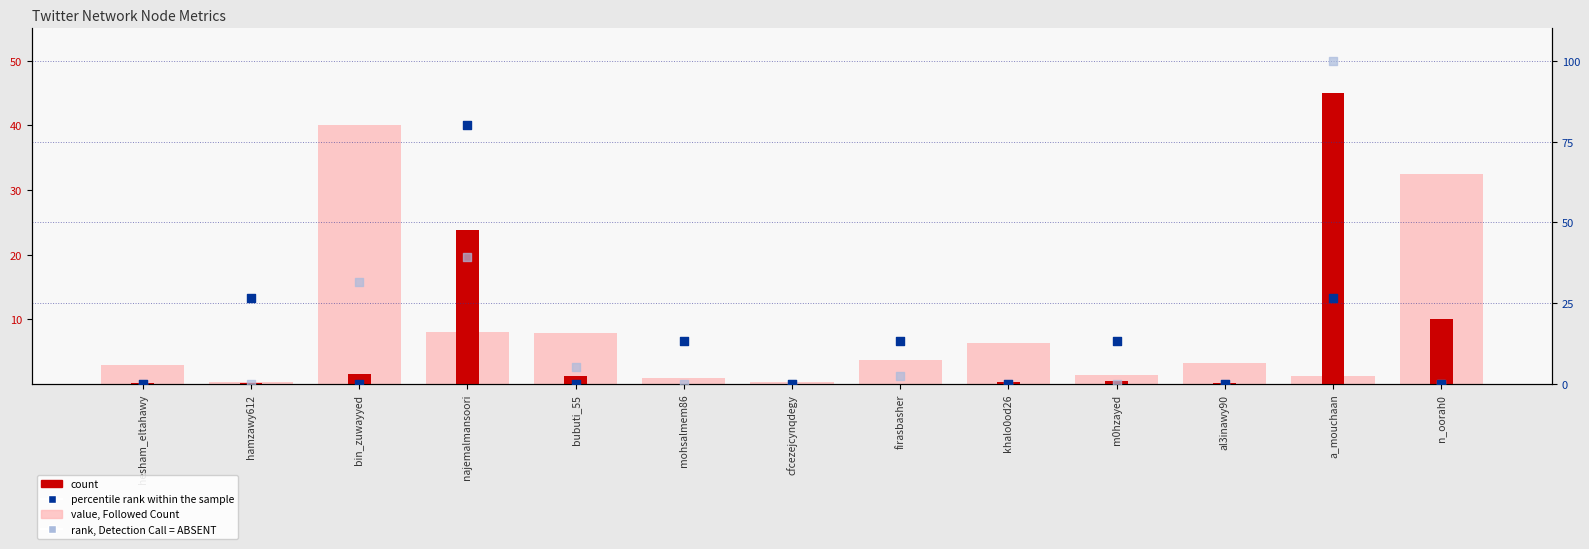

At which category is the sum across all series the highest?

a_mouchaan